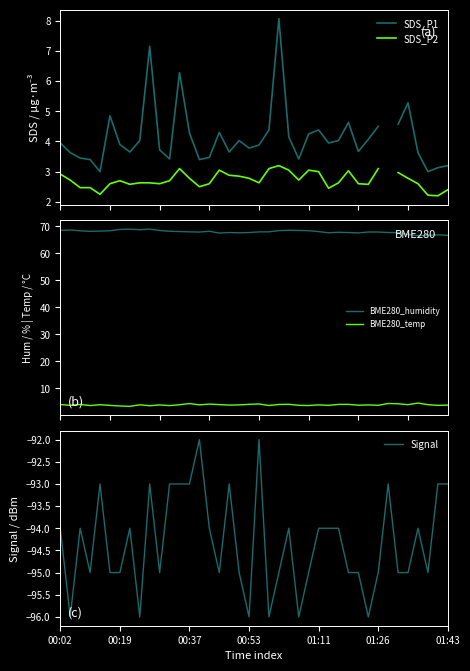

At which category is the sum across all series the highest?

9